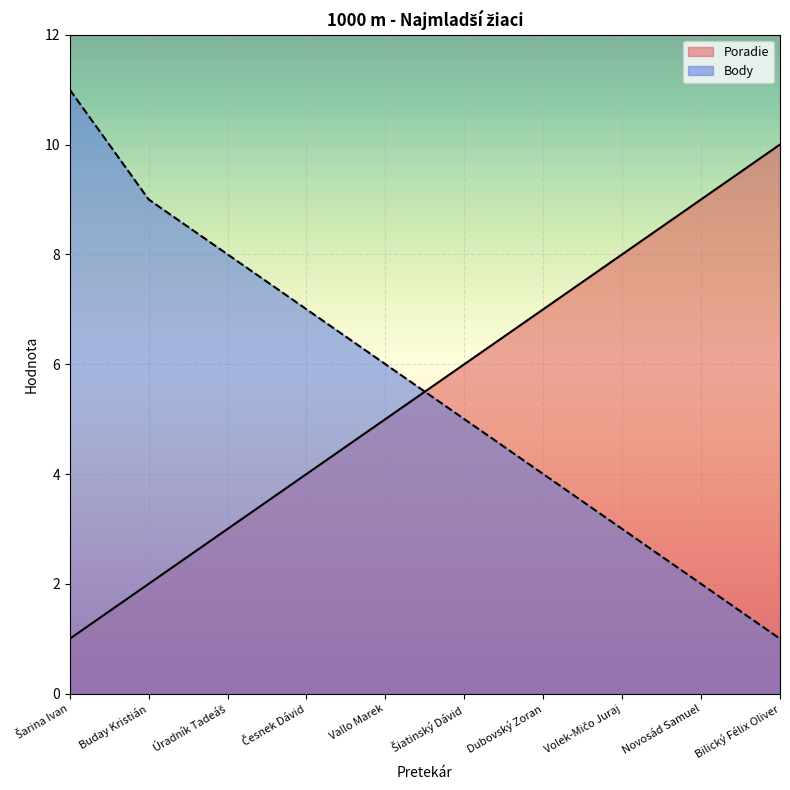

The Poradie series shows 2 at Šarina Ivan. True or false?

False